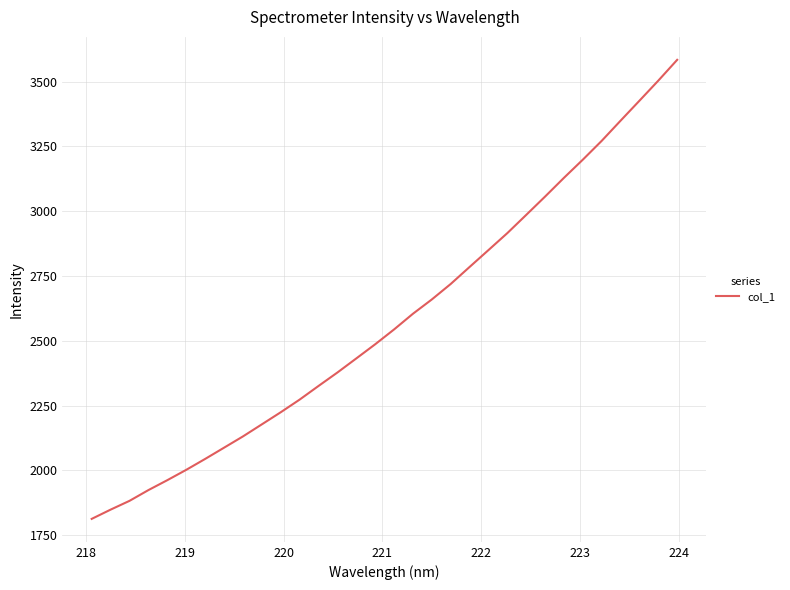

What is the smallest value displayed?

1812.7